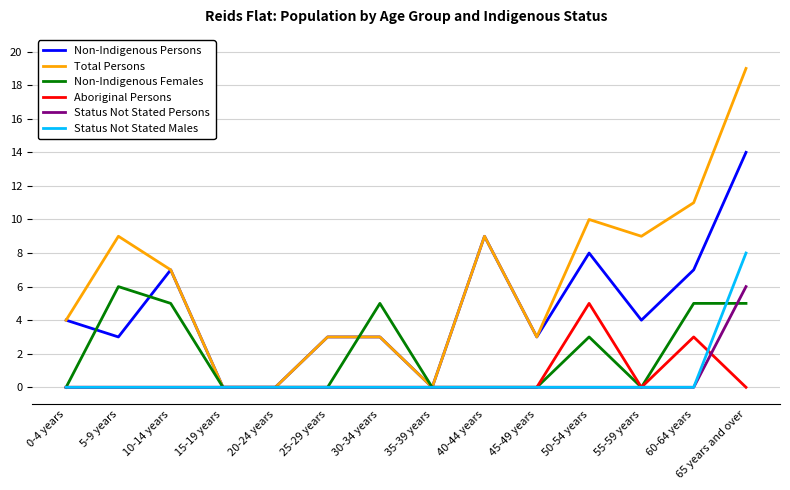

Which series has the largest total across all categories?

Total Persons